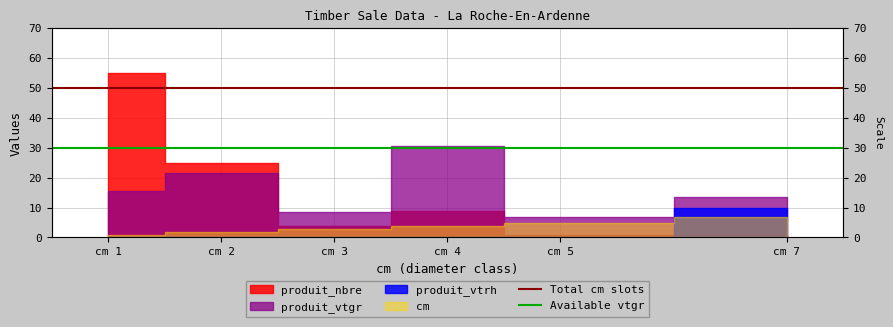

What is the total value across all series at cm 1?

80